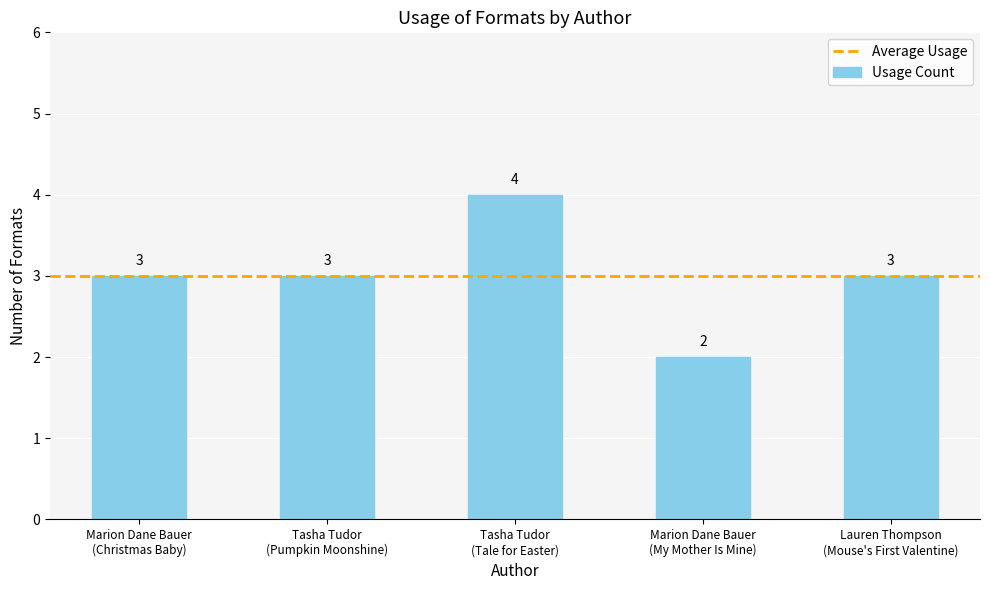

What is the value of the 4th bar from the left?

2